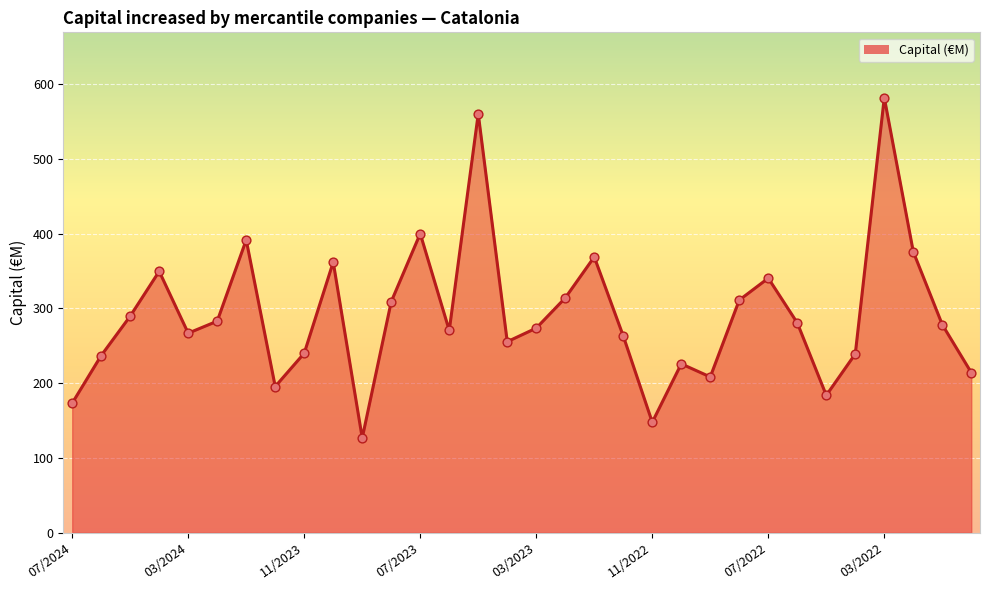

What is the difference between the maximum and minimum values?

455.3